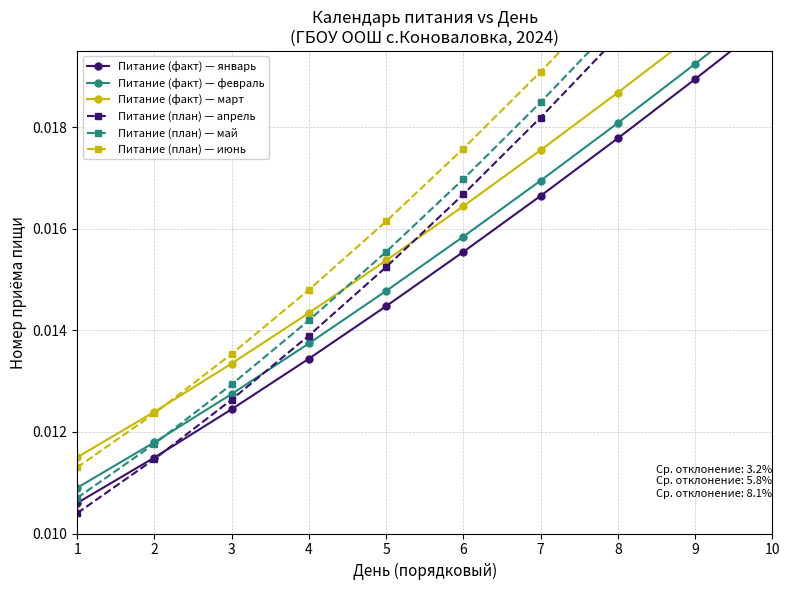

Rank the series at 3 from highest to lowest value.

Питание (план) — июнь, Питание (факт) — март, Питание (план) — май, Питание (факт) — февраль, Питание (план) — апрель, Питание (факт) — январь